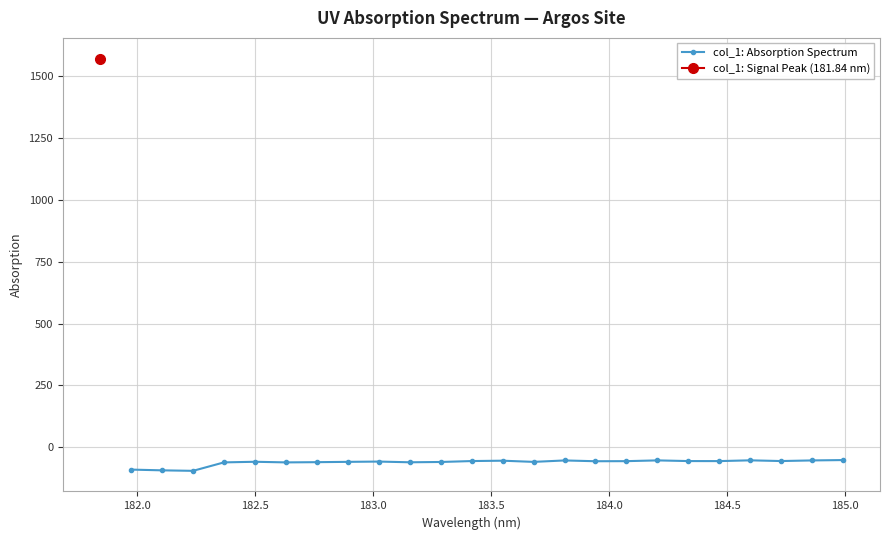

Reading left to right, extract all data points from this chart.

-90.7	-93.7	-95.7	-61.5	-59.0	-61.6	-60.7	-59.4	-58.2	-61.1	-59.9	-56.2	-54.7	-59.5	-53.7	-56.9	-56.5	-53.5	-56.2	-56.3	-53.2	-56.1	-53.6	-52.1